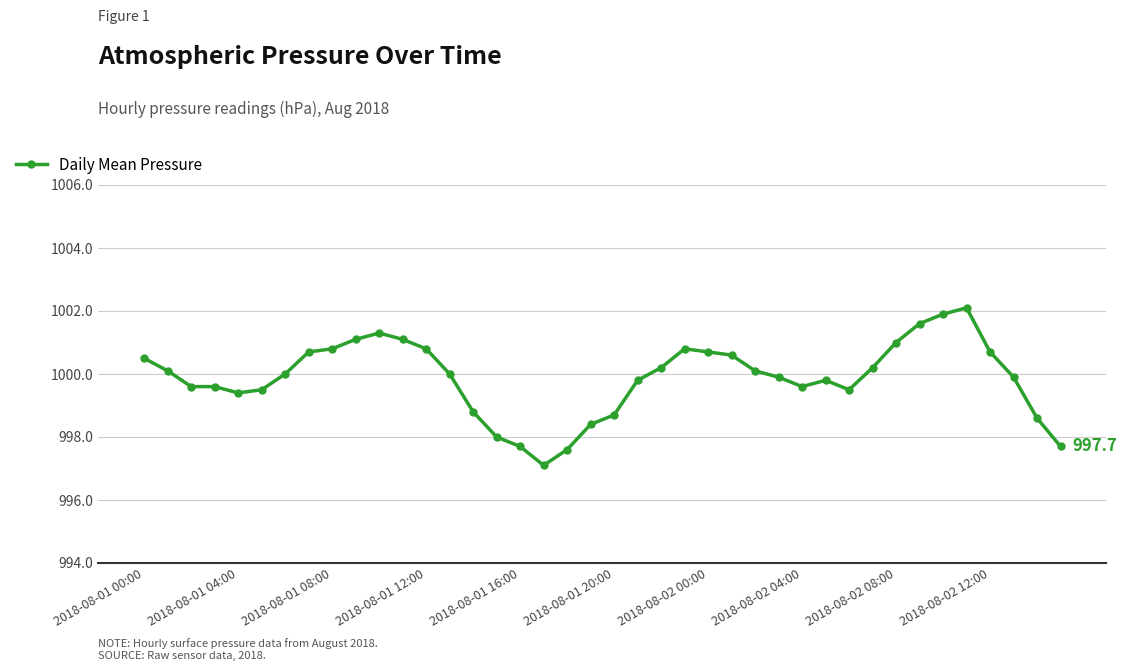

True or false: there are more than 1 points higher than both neighbors.

True